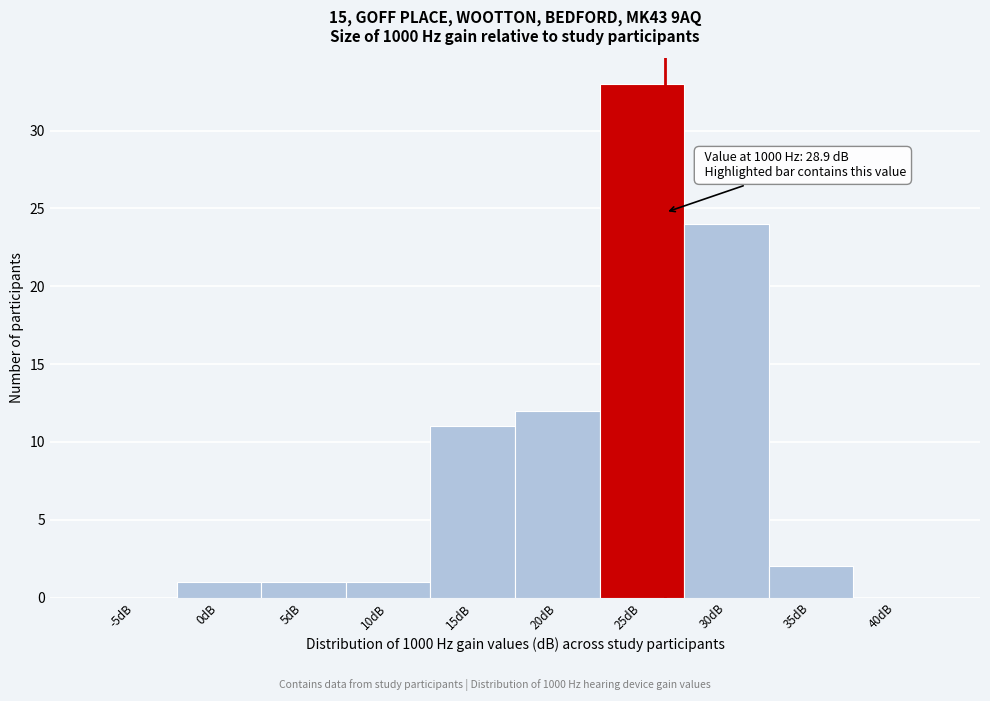

Reading right to left, extract all data points from this chart.

40dB=0	35dB=2	30dB=24	25dB=33	20dB=12	15dB=11	10dB=1	5dB=1	0dB=1	-5dB=0